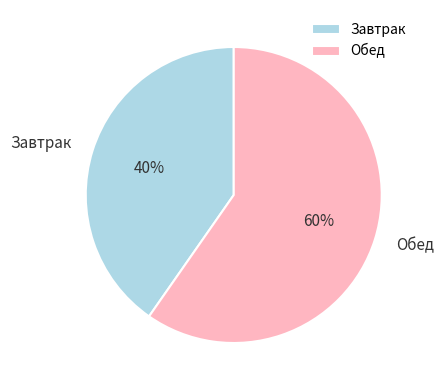

Between Завтрак and Обед, which is larger?

Обед